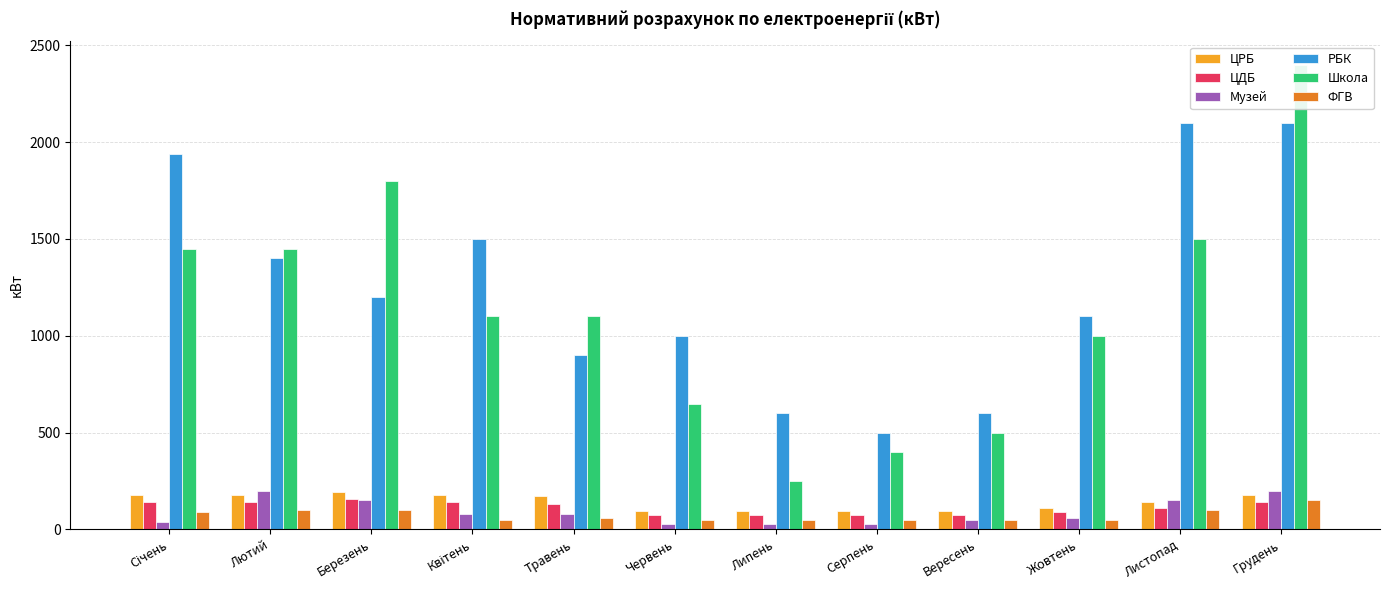

Reading right to left, transcribe all the data shown in this chart.

ЦРБ: 180	140	110	95	95	95	95	170	180	195	180	180
ЦДБ: 140	110	90	75	75	75	75	130	140	155	140	140
Музей: 200	150	60	50	30	30	30	80	80	150	200	40
РБК: 2100	2100	1100	600	500	600	1000	900	1500	1200	1400	1940
Школа: 2400	1500	1000	500	400	250	650	1100	1100	1800	1450	1450
ФГВ: 150	100	50	50	50	50	50	60	50	100	100	90